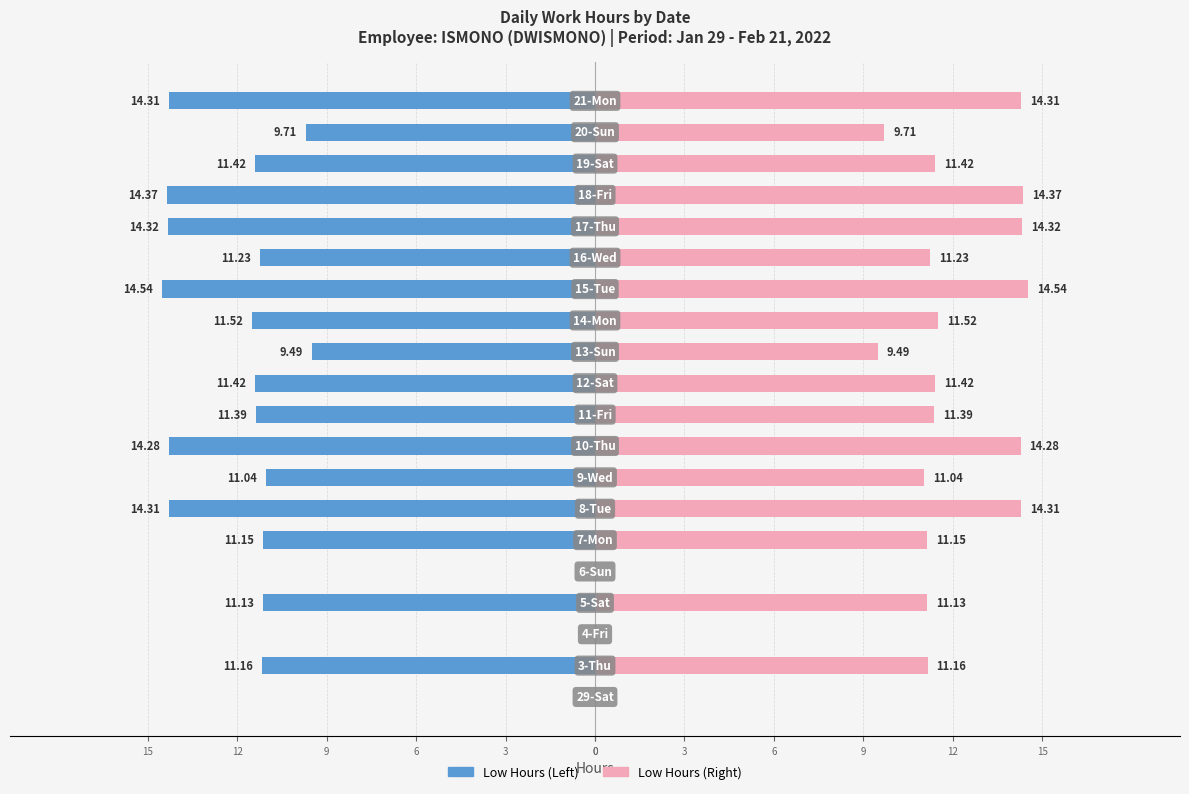

Count the number of data series in this chart.

2